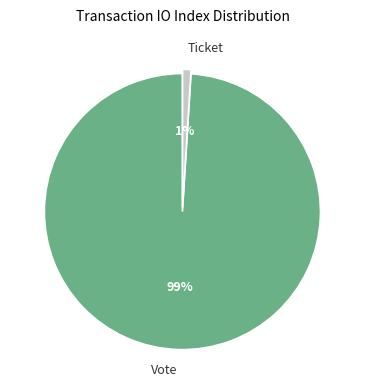

Which has a higher value, Vote or Ticket?

Vote